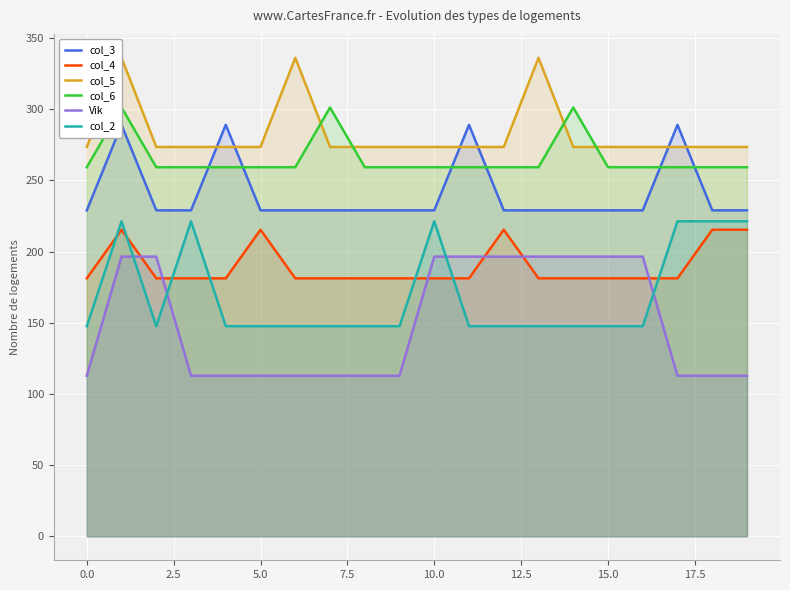

What is the maximum value for col_2?

221.2